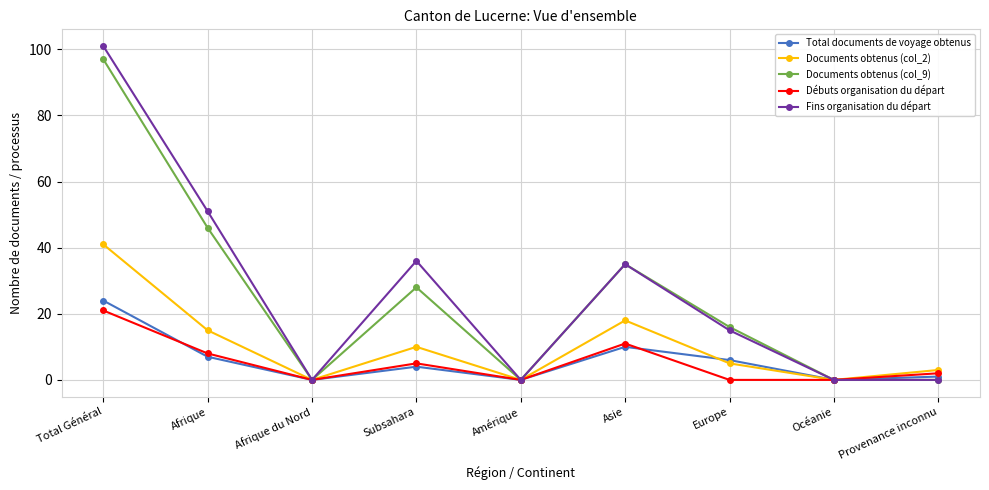

Which category has the highest value in the Débuts organisation du départ series?

Total Général